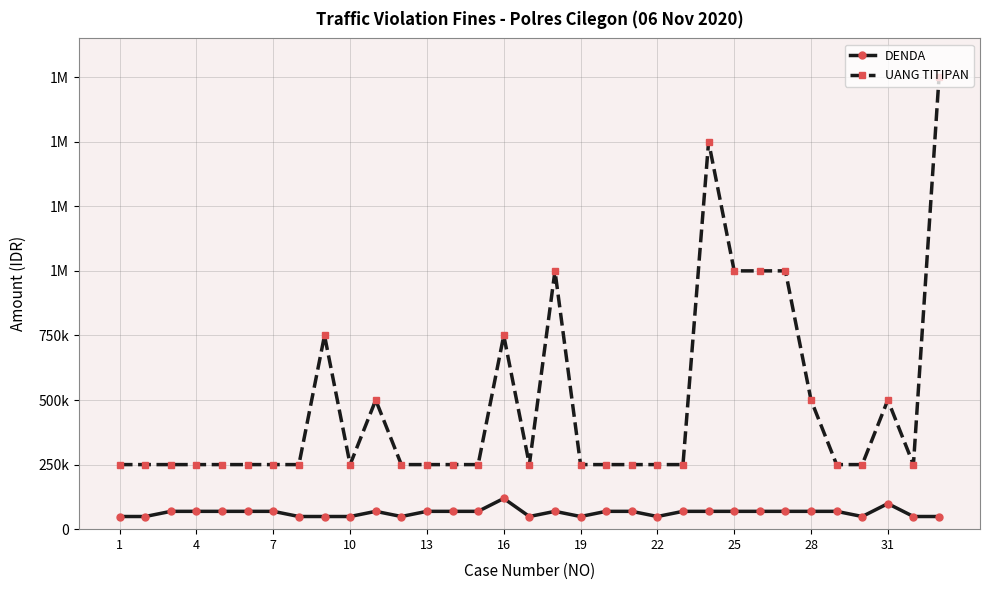

Is this an area chart (filled region under the line)?

No